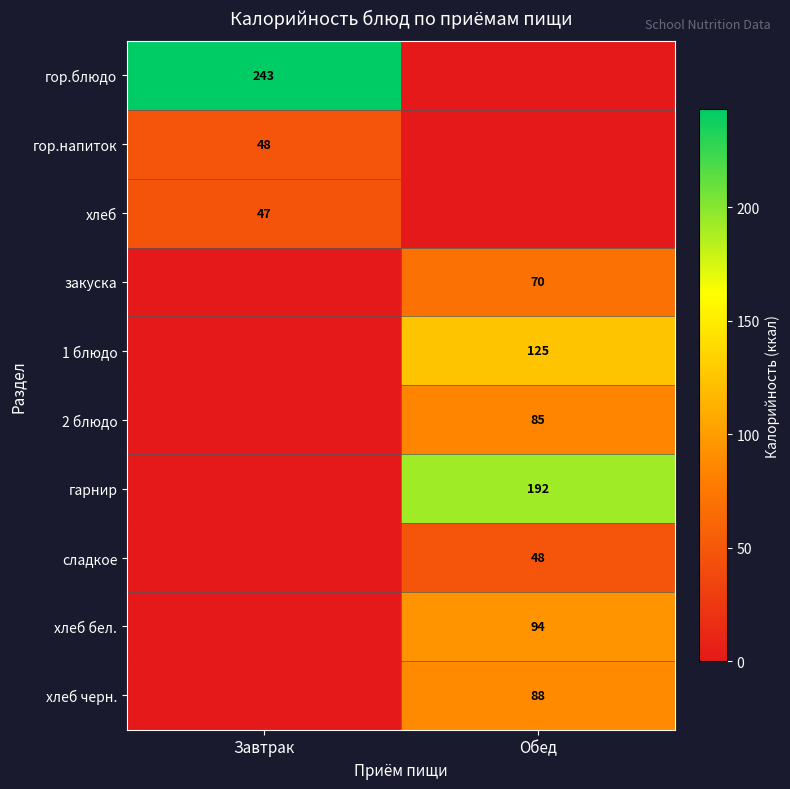

Is it true that сладкое equals 48 at Обед?

True